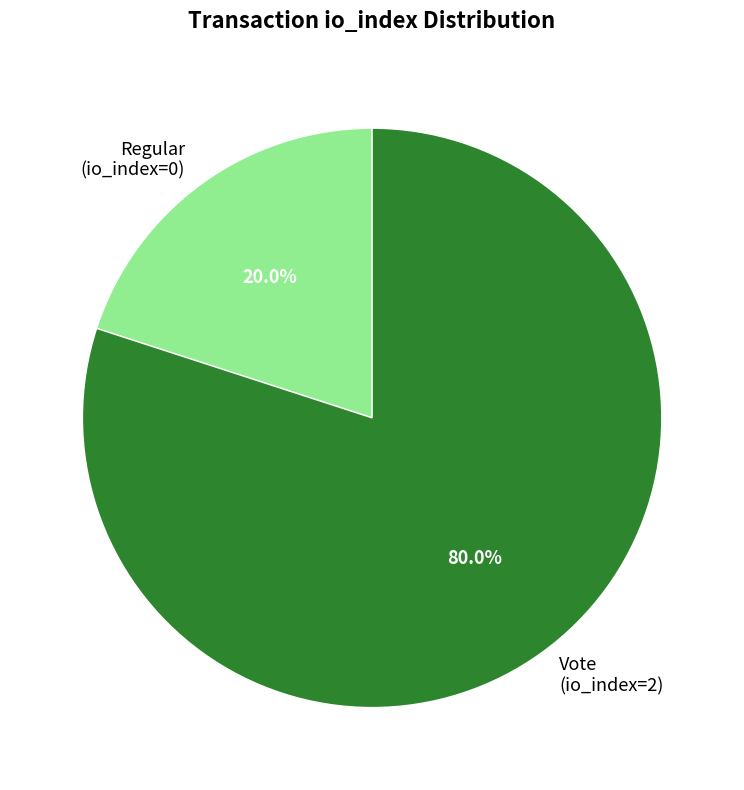

What is the smallest slice in the pie chart?

Regular (io_index=0)